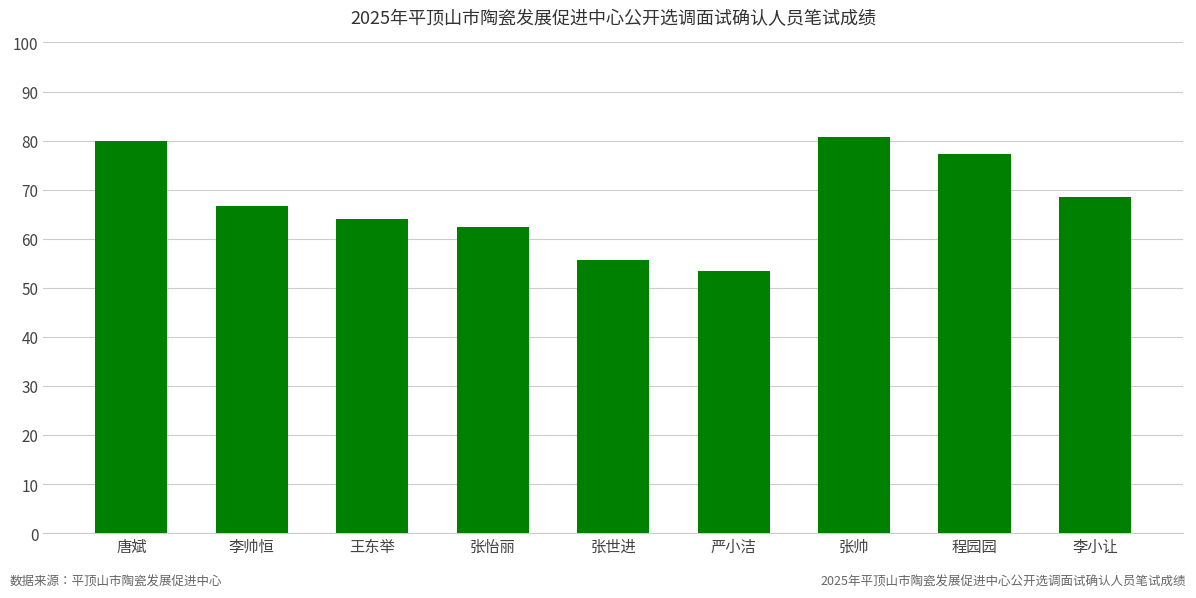

What is the difference between the maximum and second lowest values?

25.1